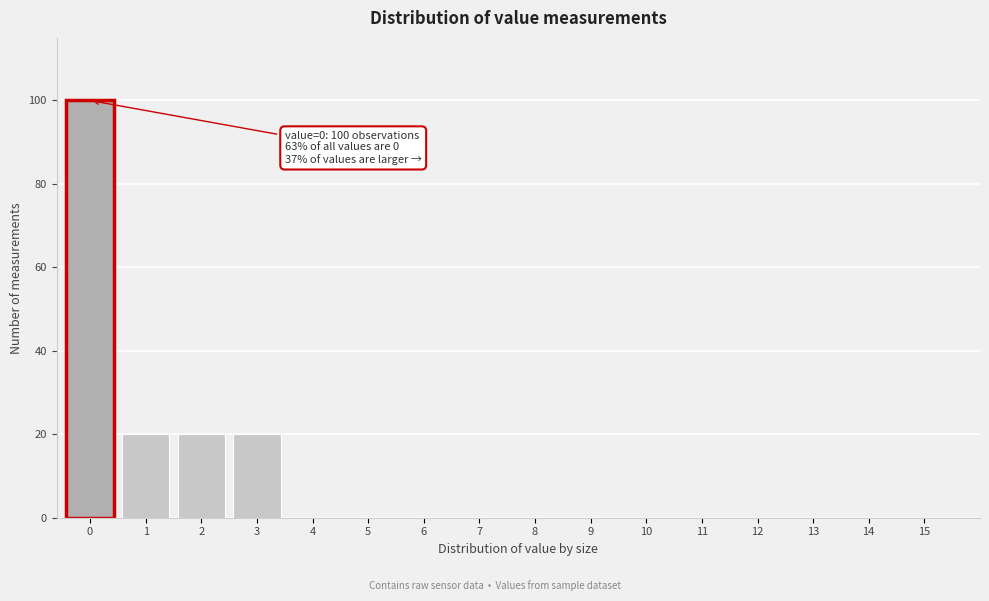

Reading left to right, what are all the values shown in this chart?

0=100	1=20	2=20	3=20	4=0	5=0	6=0	7=0	8=0	9=0	10=0	11=0	12=0	13=0	14=0	15=0